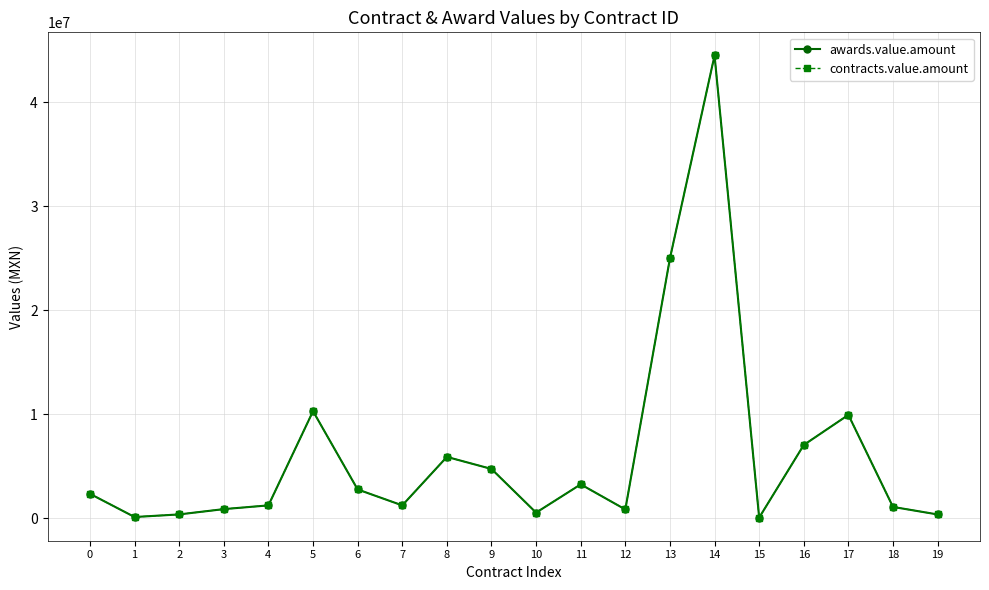

Is this an area chart (filled region under the line)?

No